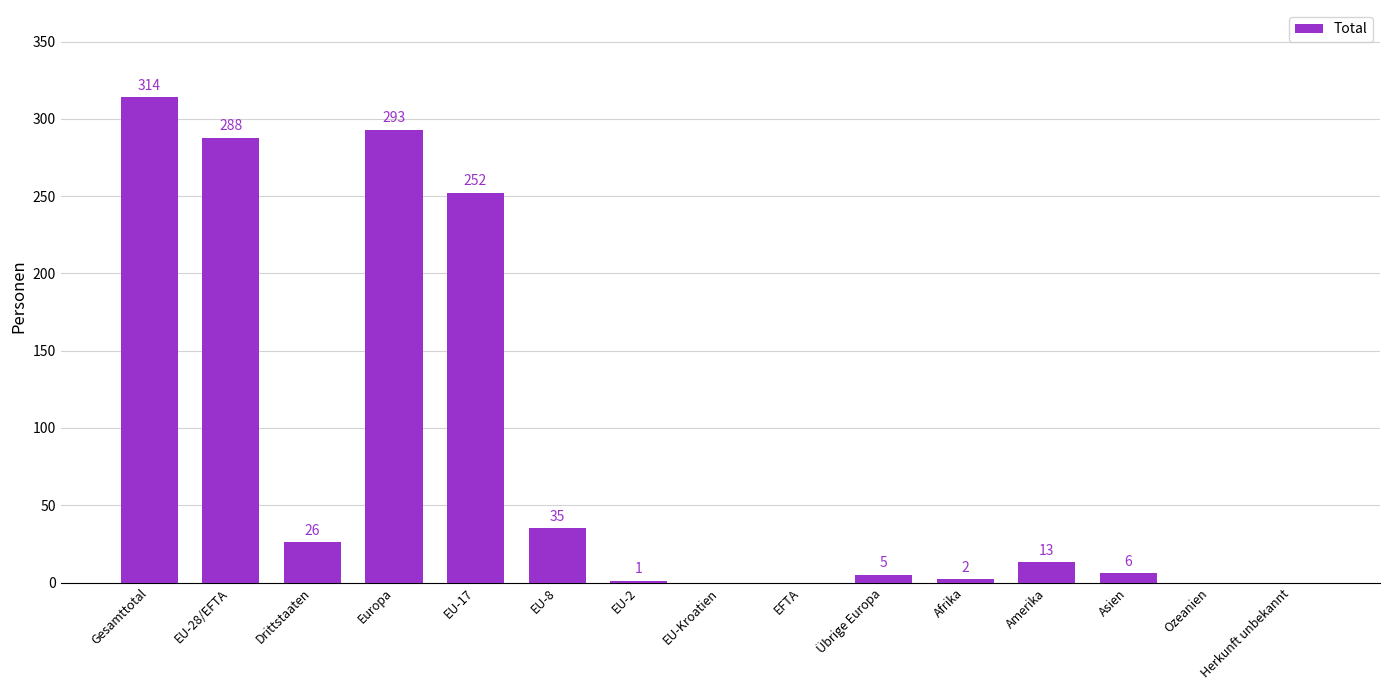

How many data points does each series have?

15